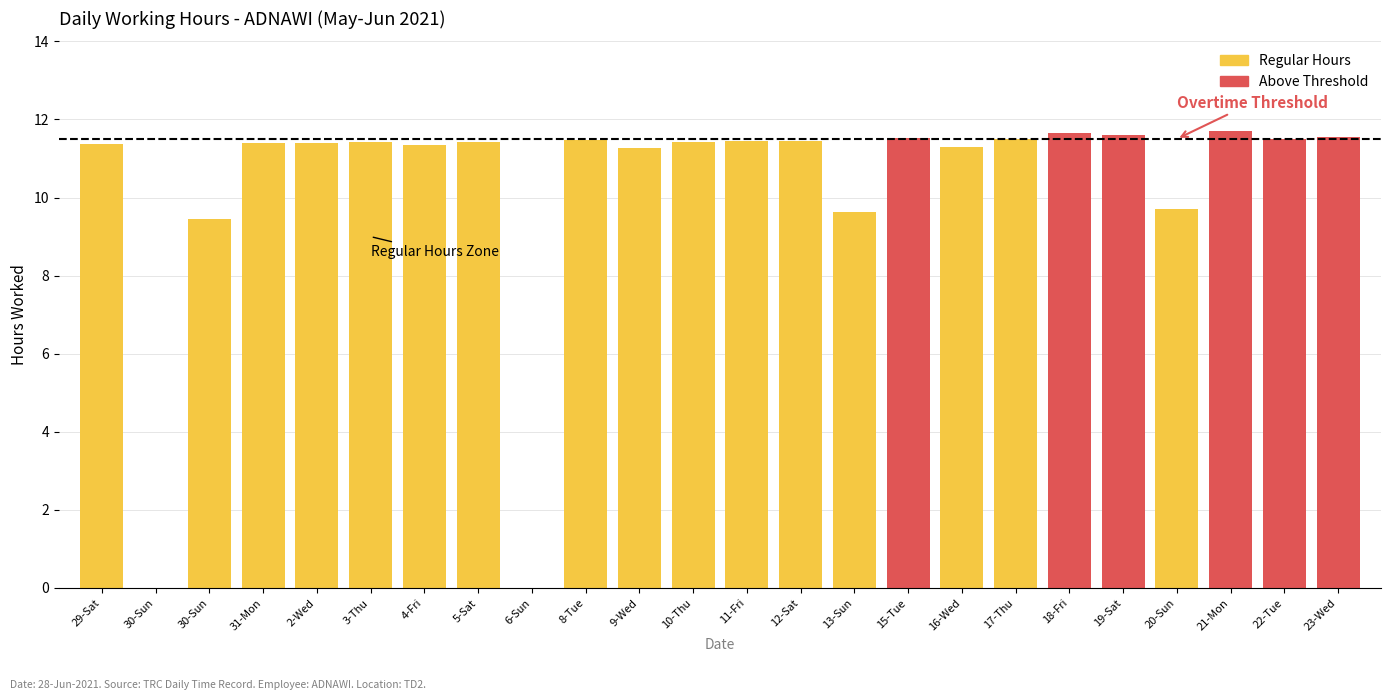

List the labels in order of value, smallest first.

30-Sun, 6-Sun, 30-Sun, 13-Sun, 20-Sun, 9-Wed, 16-Wed, 4-Fri, 29-Sat, 31-Mon, 2-Wed, 3-Thu, 5-Sat, 10-Thu, 11-Fri, 12-Sat, 8-Tue, 17-Thu, 22-Tue, 15-Tue, 23-Wed, 19-Sat, 18-Fri, 21-Mon